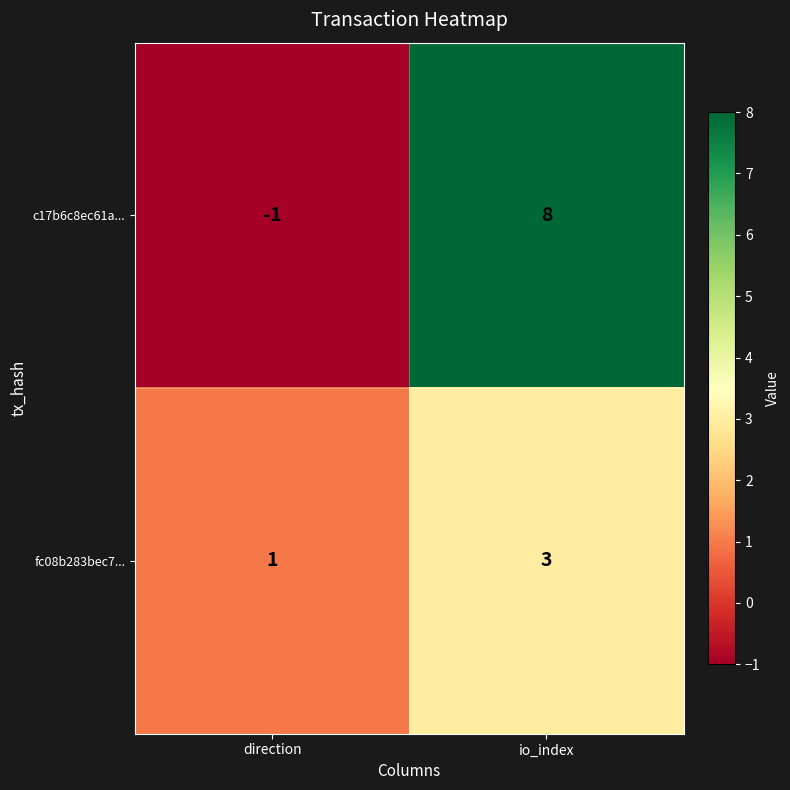

List the series in order of their peak value, highest first.

c17b6c8ec61a..., fc08b283bec7...